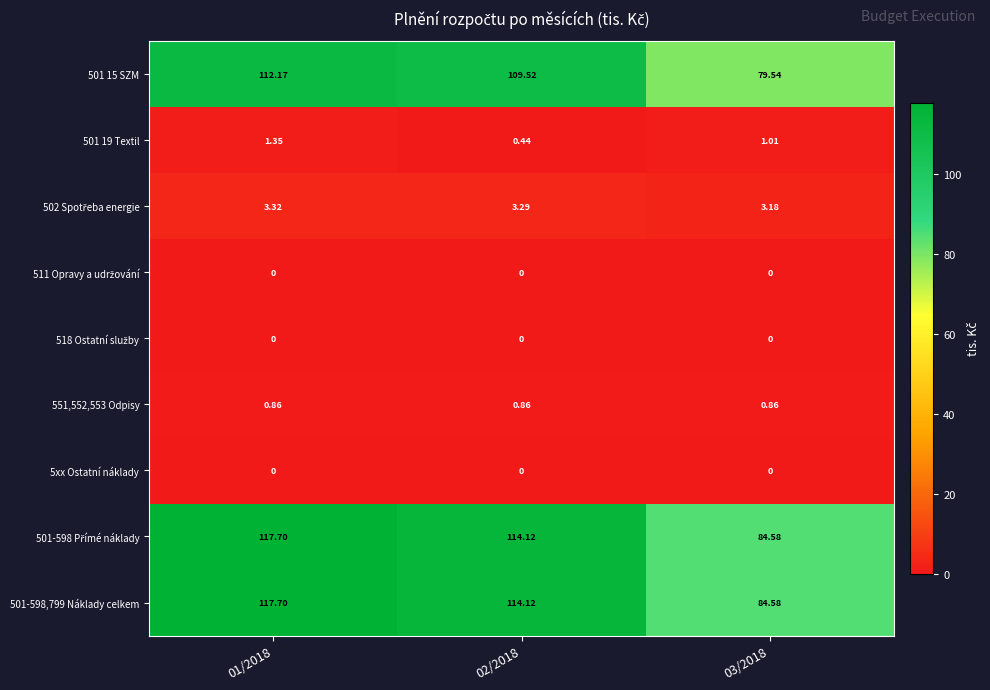

Is the value of 501-598,799 Náklady celkem at 02/2018 greater than the value of 551,552,553 Odpisy at 02/2018?

Yes